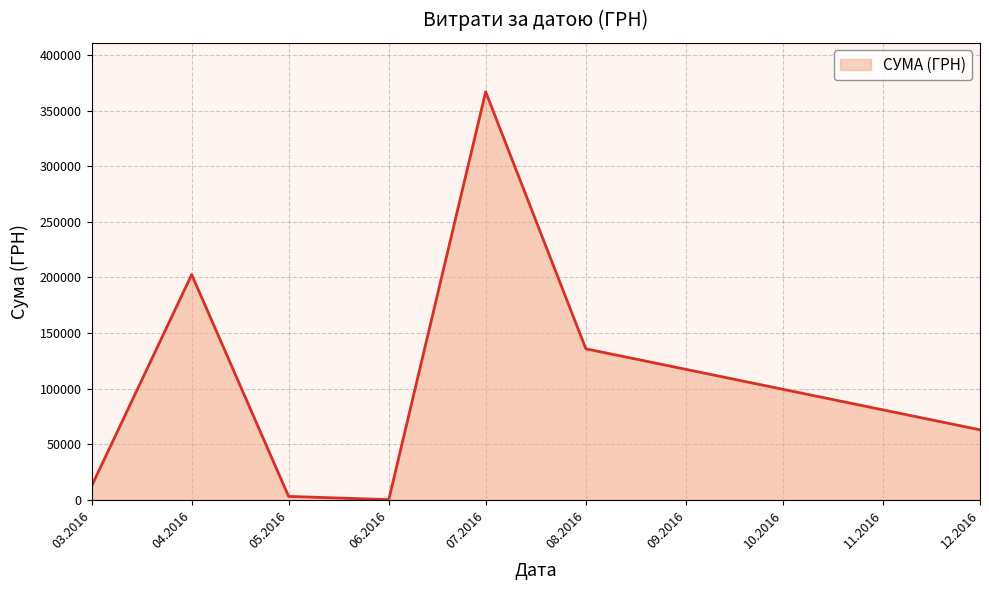

What is the greatest value displayed?

366938.8